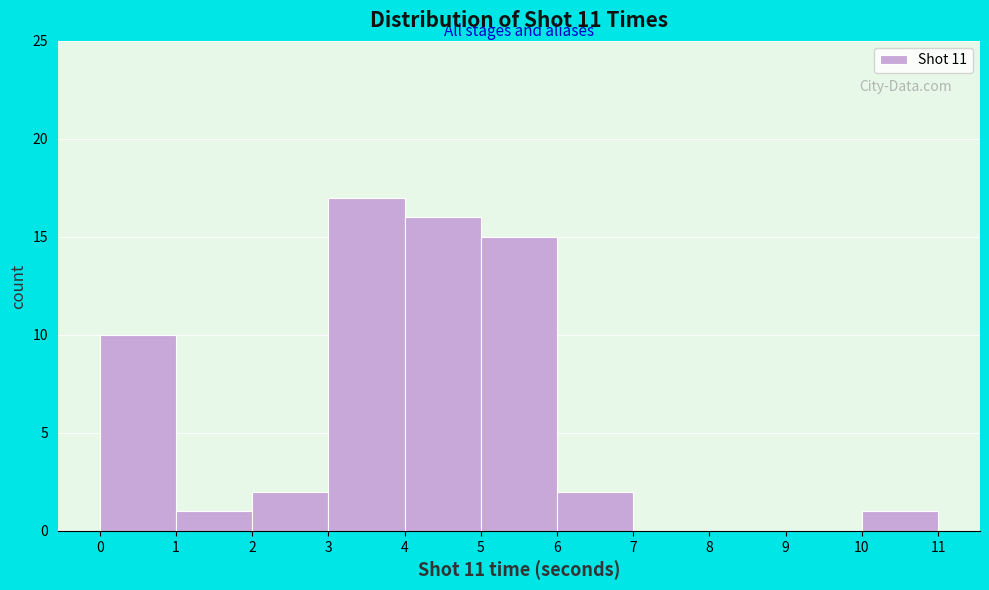

Reading left to right, transcribe this chart: for each bar, give the range it covers on the x-axis and its height. The values are not printed on the chart, so give them approximately, as read against the axis.

0 to 1: 10
1 to 2: 1
2 to 3: 2
3 to 4: 17
4 to 5: 16
5 to 6: 15
6 to 7: 2
7 to 8: 0
8 to 9: 0
9 to 10: 0
10 to 11: 1